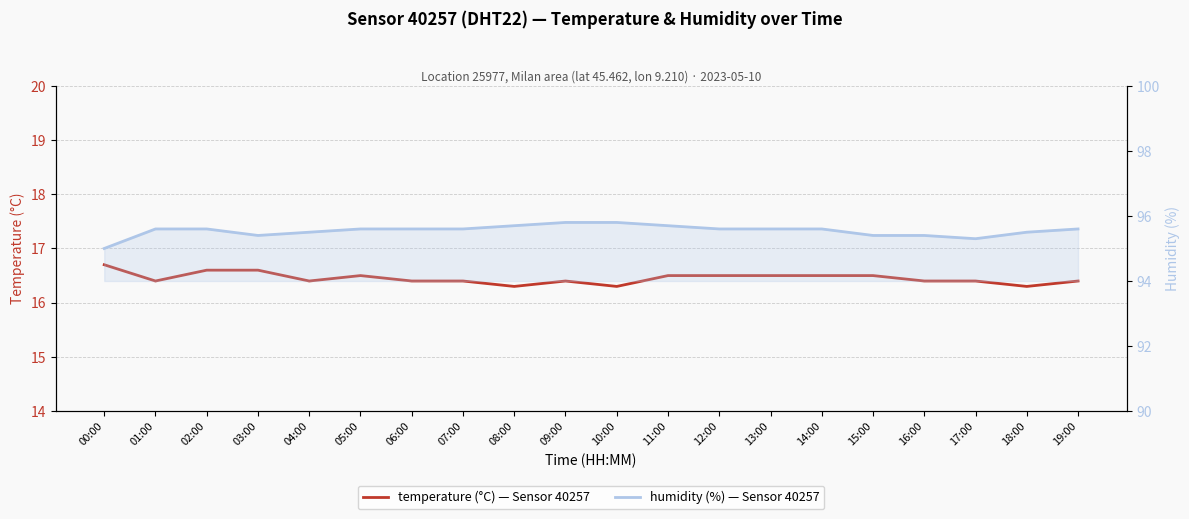

The value of humidity at 15:00 is 95.4. True or false?

True